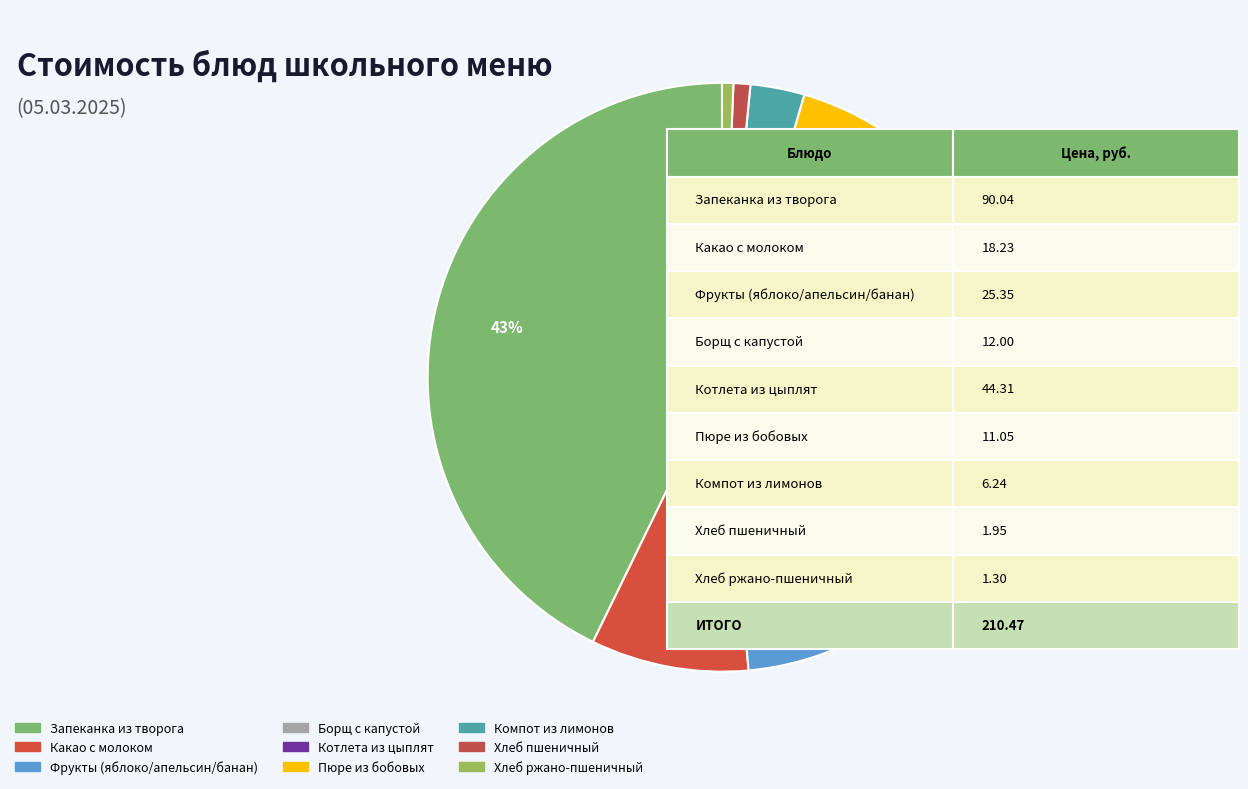

Does Запеканка из творога represent more than half of the total?

No